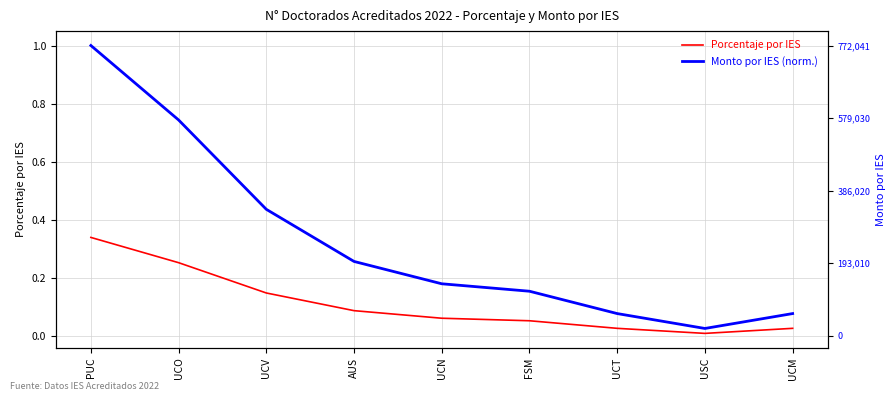

Reading left to right, list all the values displayed in this chart.

Porcentaje por IES: PUC=0.3	UCO=0.3	UCV=0.1	AUS=0.1	UCN=0.1	FSM=0.1	UCT=0.0	USC=0.0	UCM=0.0
Monto por IES (norm.): PUC=1.0	UCO=0.7	UCV=0.4	AUS=0.3	UCN=0.2	FSM=0.2	UCT=0.1	USC=0.0	UCM=0.1